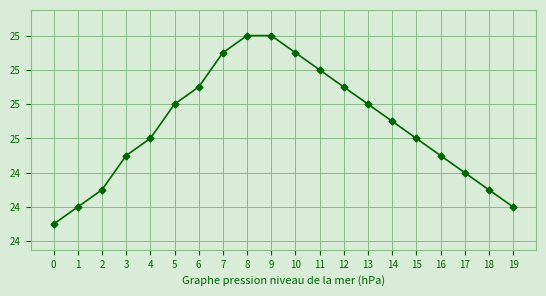

Is this an area chart (filled region under the line)?

No